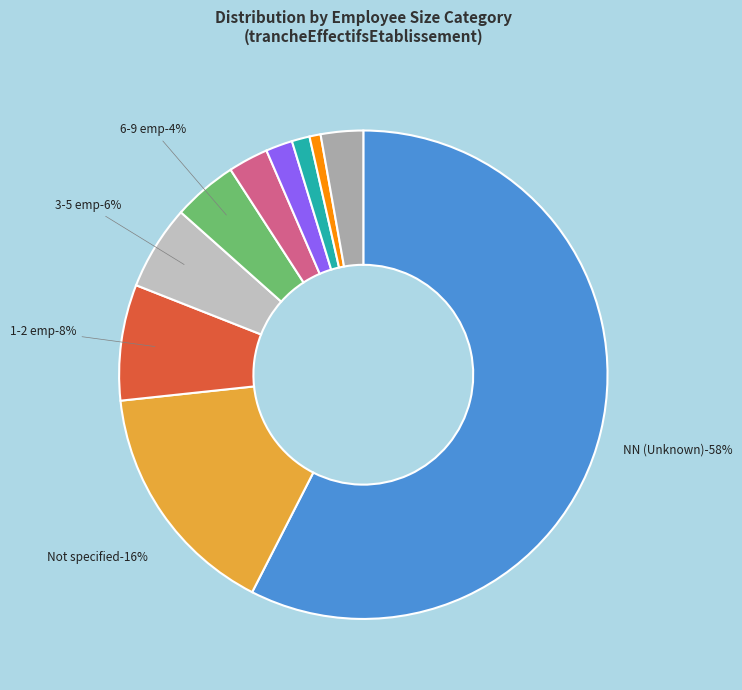

True or false: 43 accounts for 14% of the total.

False